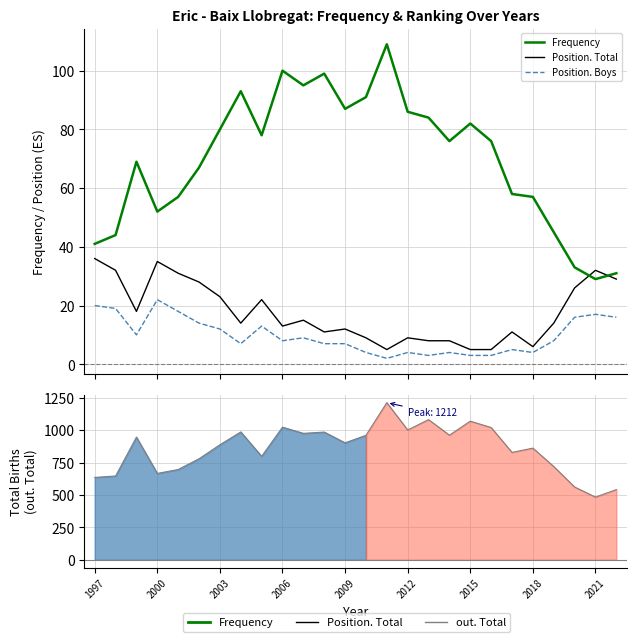

True or false: Position. Boys and Frequency intersect in this chart.

False